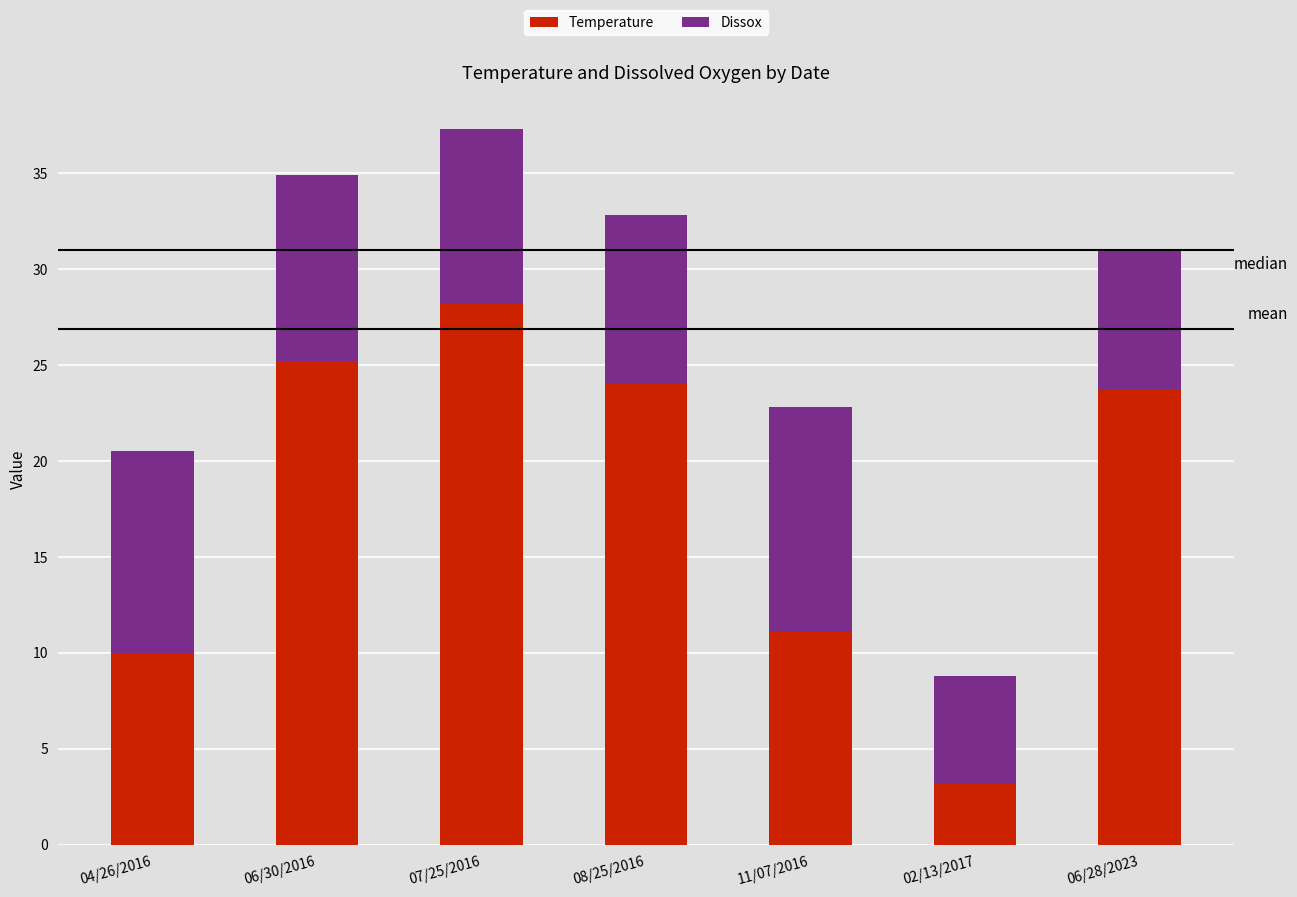

Is it true that Temperature equals 33.9 at 06/28/2023?

False